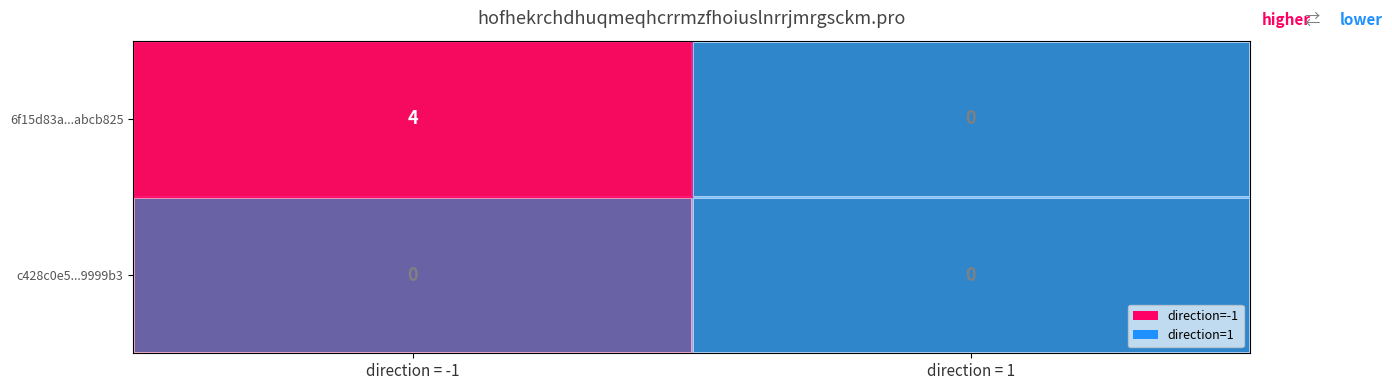

Which series has the largest range (max minus min)?

6f15d83a...abcb825